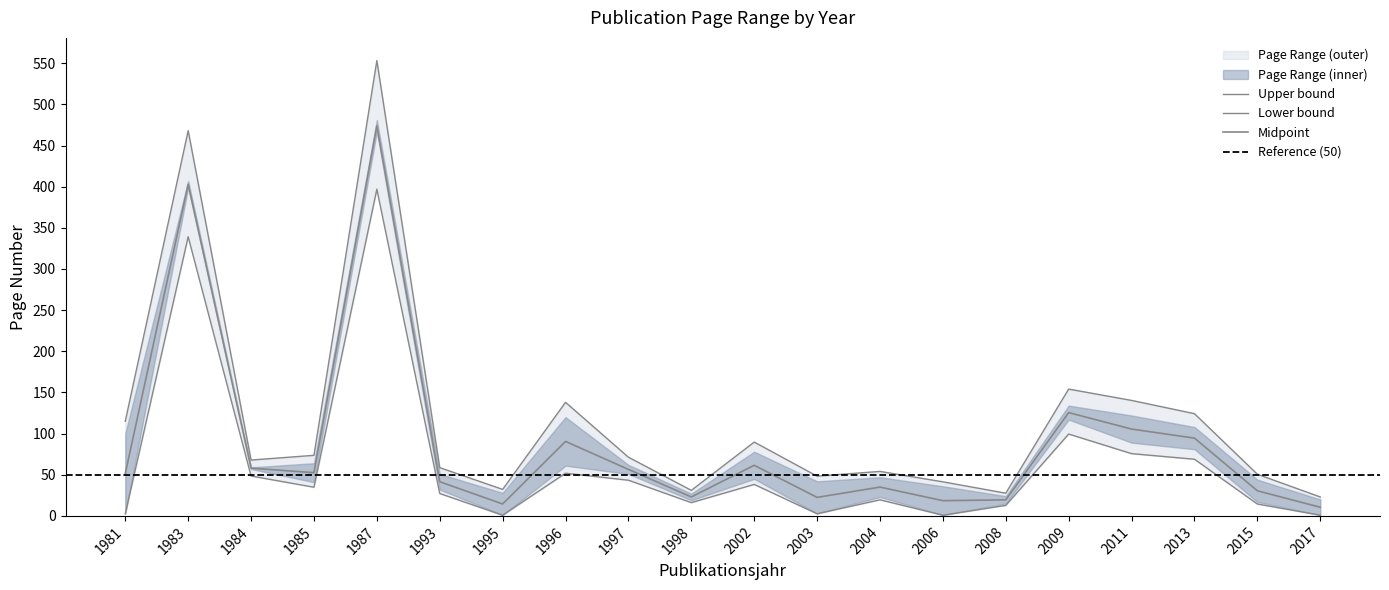

At which label does Seite Bis reach its peak?

1987